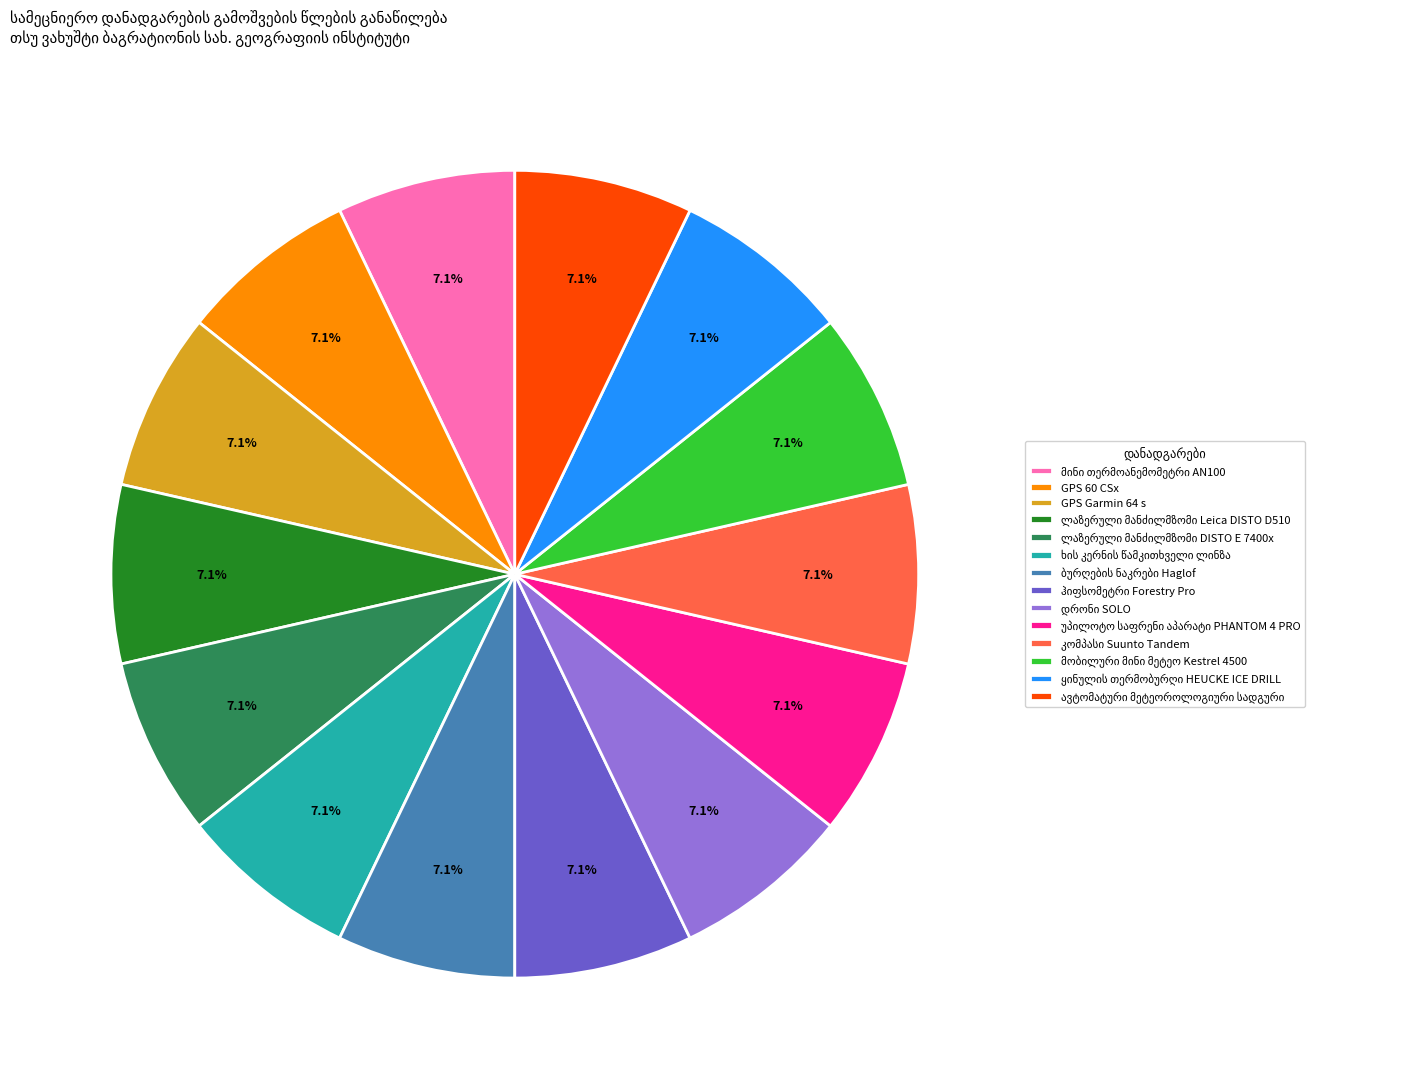

How many segments does this pie chart have?

14